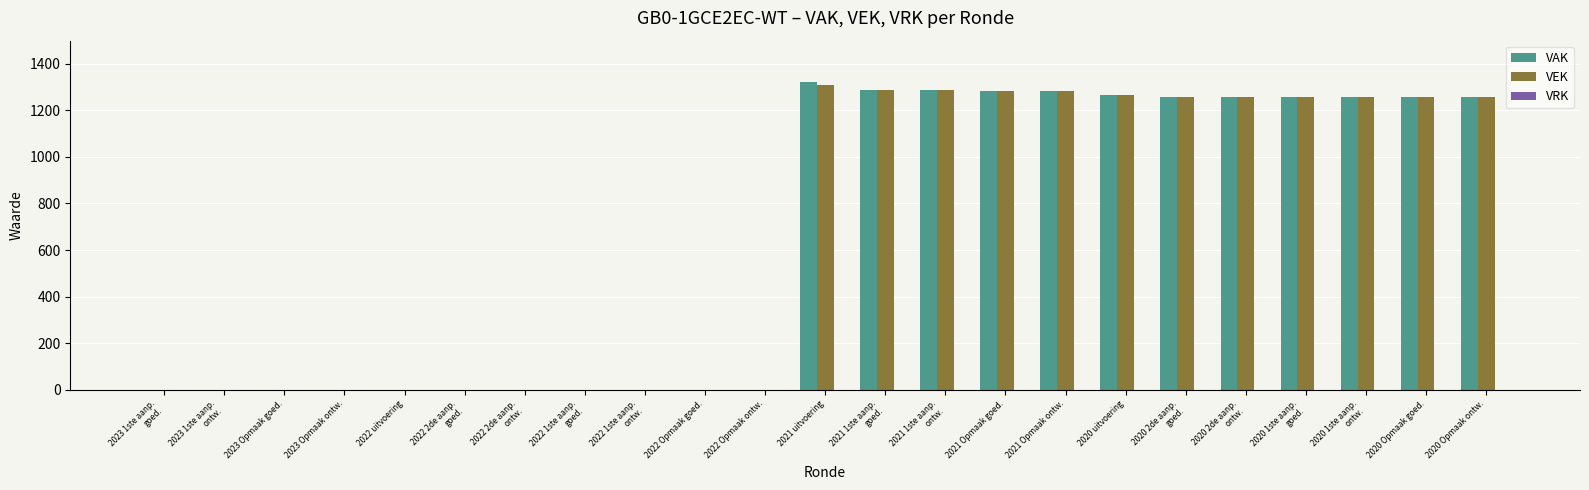

What is the sum of all VEK values?

15268